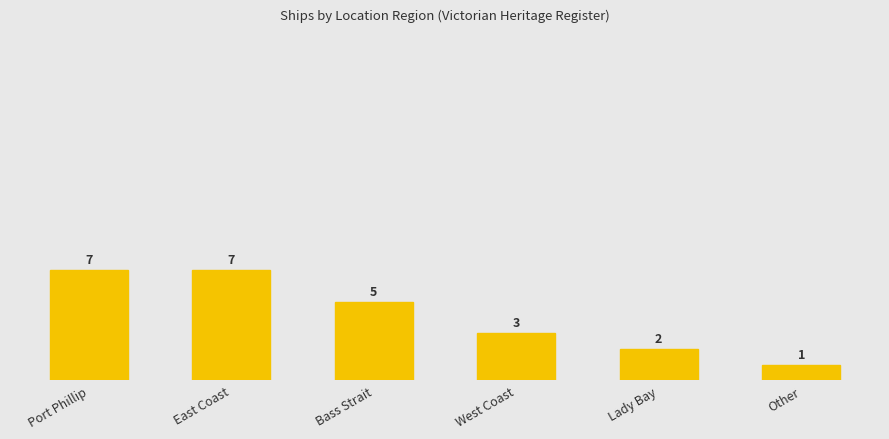

At which label is the value closest to 4?

Bass Strait